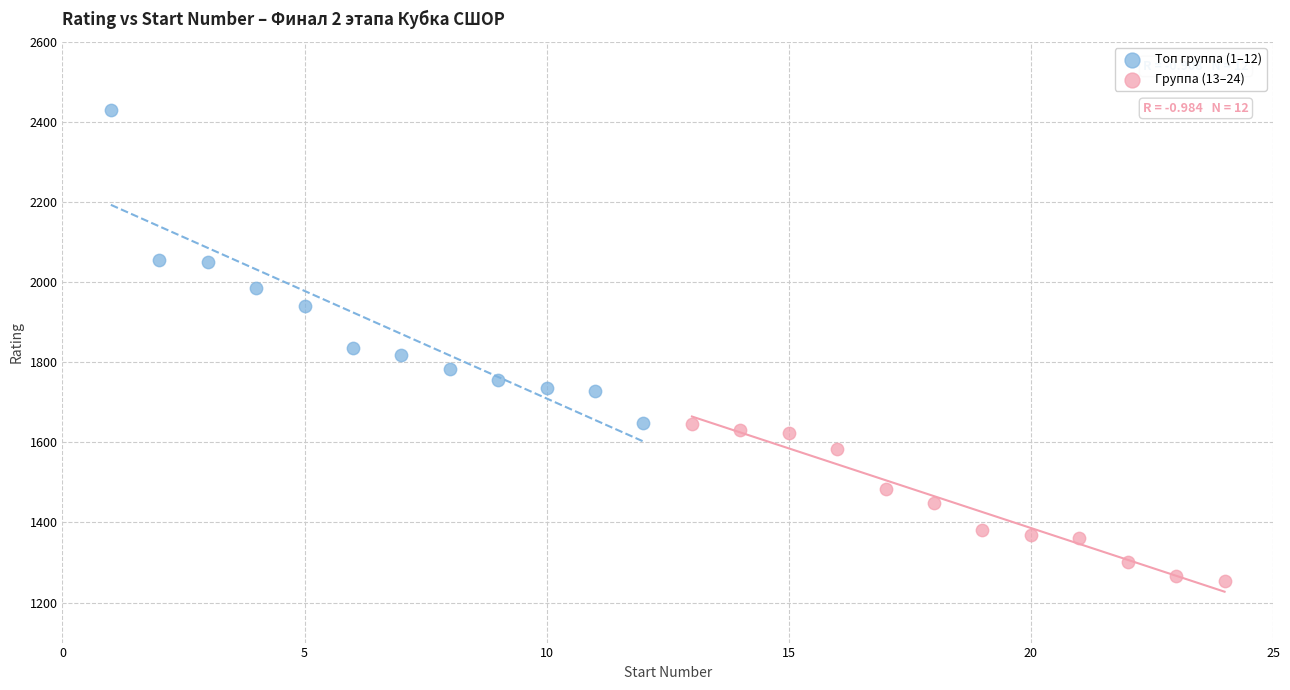

Which series contains the lowest Y value?

Группа (13–24)